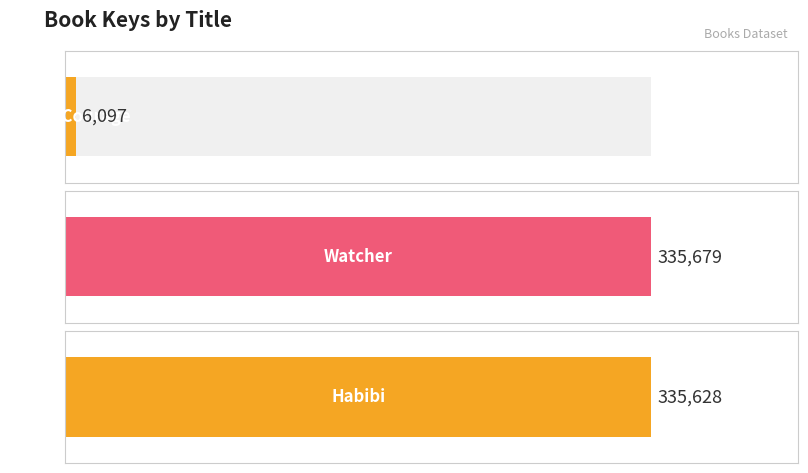

Reading left to right, extract all data points from this chart.

Call It Courage=6097	Watcher=335679	Habibi=335628